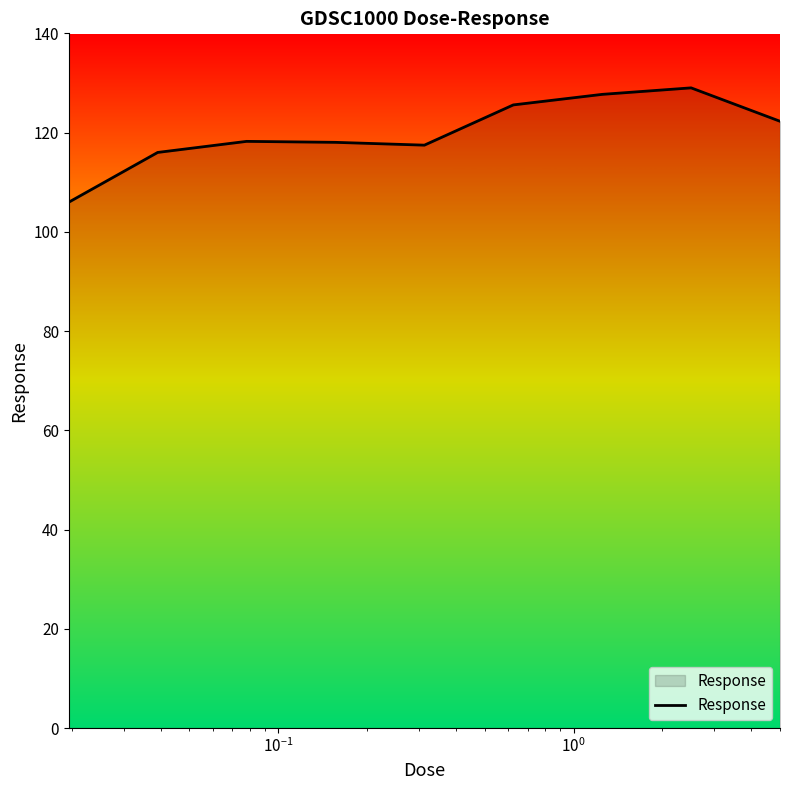

What is the difference between the maximum and minimum values?

23.0